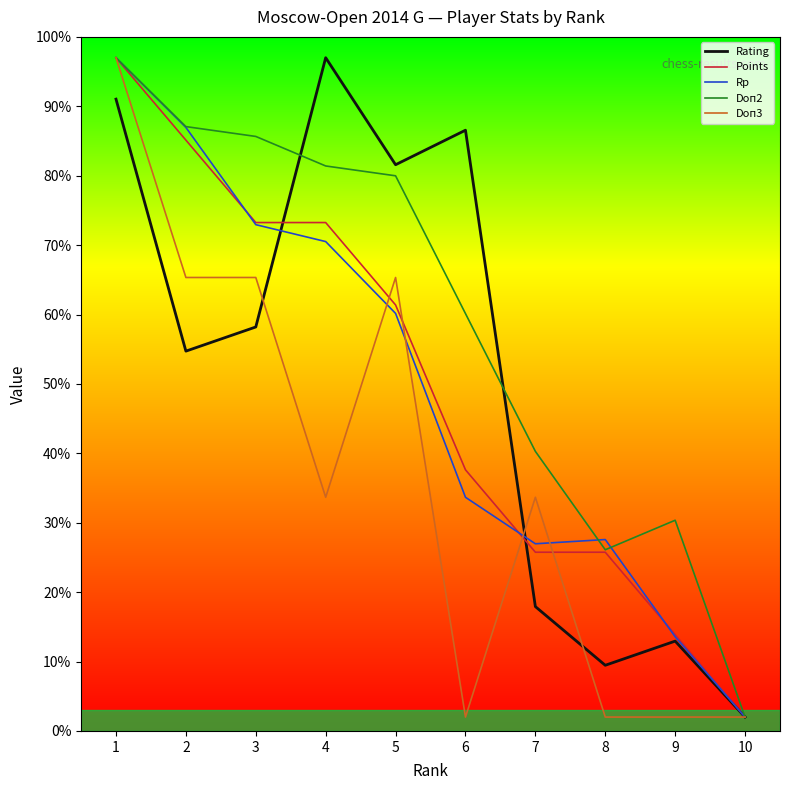

The Doп2 series shows 80.0 at 5. True or false?

True